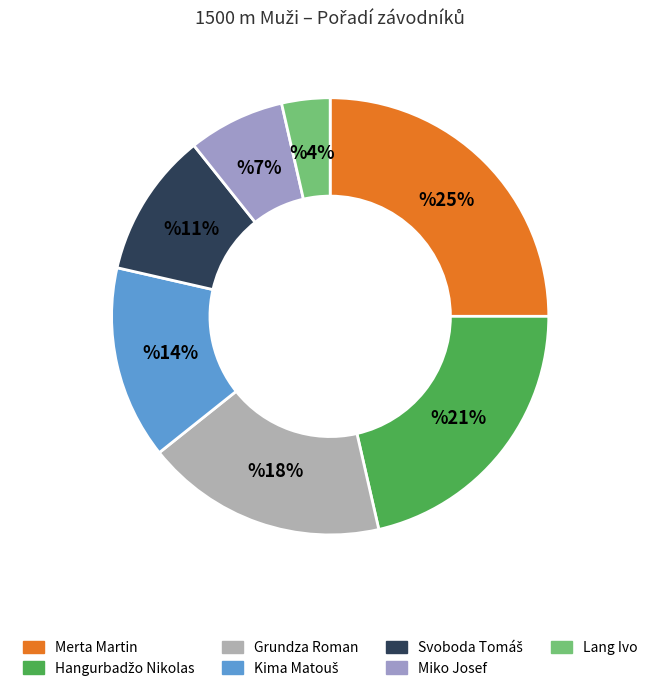

How many segments does this pie chart have?

7